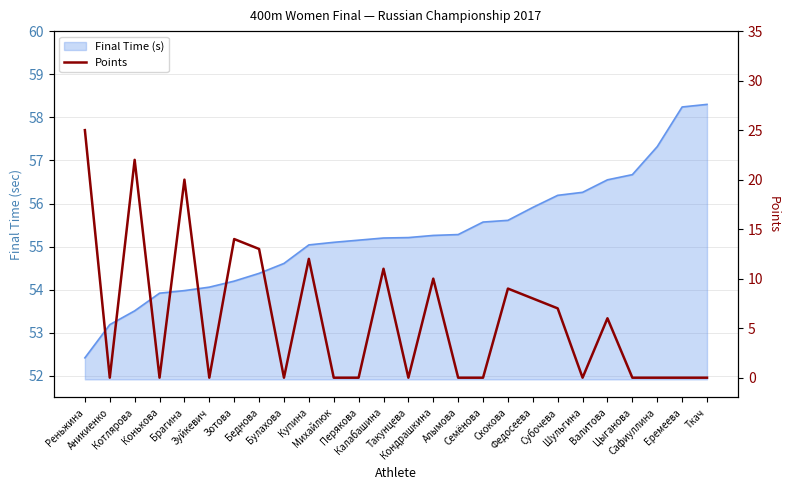

Reading left to right, transcribe all the data shown in this chart.

Реньжина=25	Аникиенко=0	Котлярова=22	Конькова=0	Брагина=20	Зуйкевич=0	Зотова=14	Беднова=13	Булахова=0	Купина=12	Михайлюк=0	Перякова=0	Калабашина=11	Такунцева=0	Кондрашкина=10	Алымова=0	Семёнова=0	Скокова=9	Федосеева=8	Субочева=7	Шульгина=0	Валитова=6	Цыганова=0	Сафиуллина=0	Еремеева=0	Ткач=0